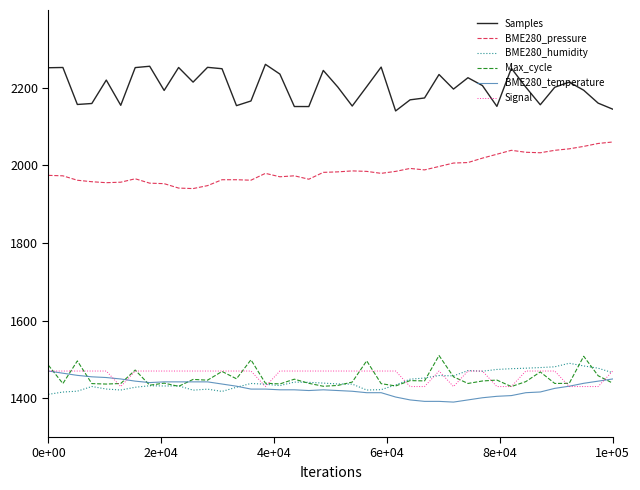

Which series has the largest total across all categories?

Samples